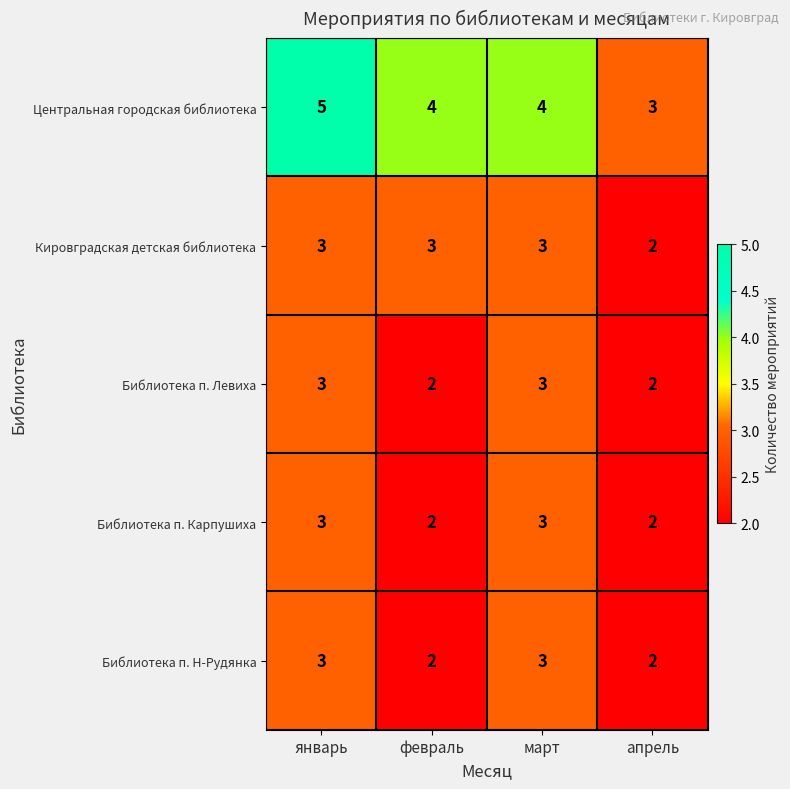

What is the spread (max minus min) of values at март?

1